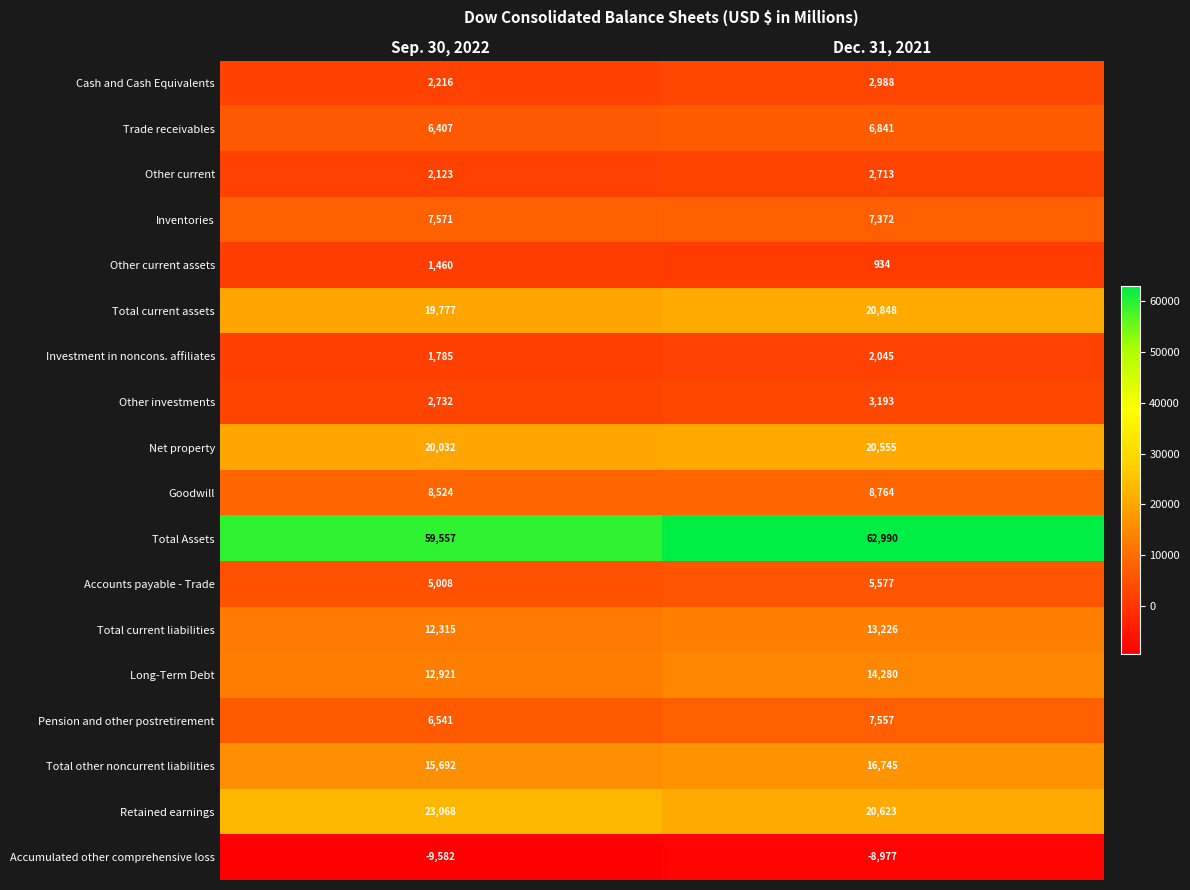

Which category has the lowest value across all series?

Sep. 30, 2022